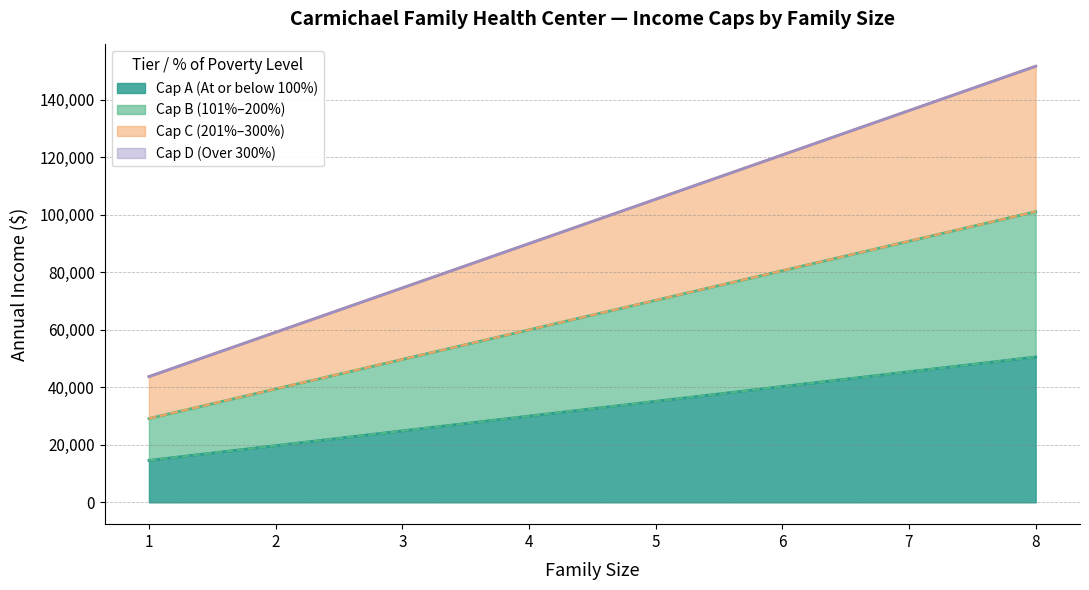

Is it true that Cap B Lower equals 74580 at 3?

True